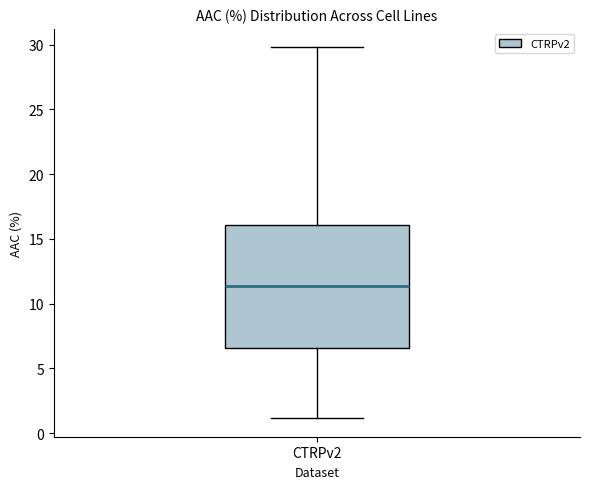

Transcribe this box plot: give where the median line is, the range the box spans, and where the two whiskers end, as read against the y-axis. The values are not printed on the chart, so give them approximately, as read against the axis.

median 11.5, box 6.5 to 16.0, whiskers 1.0 to 30.0